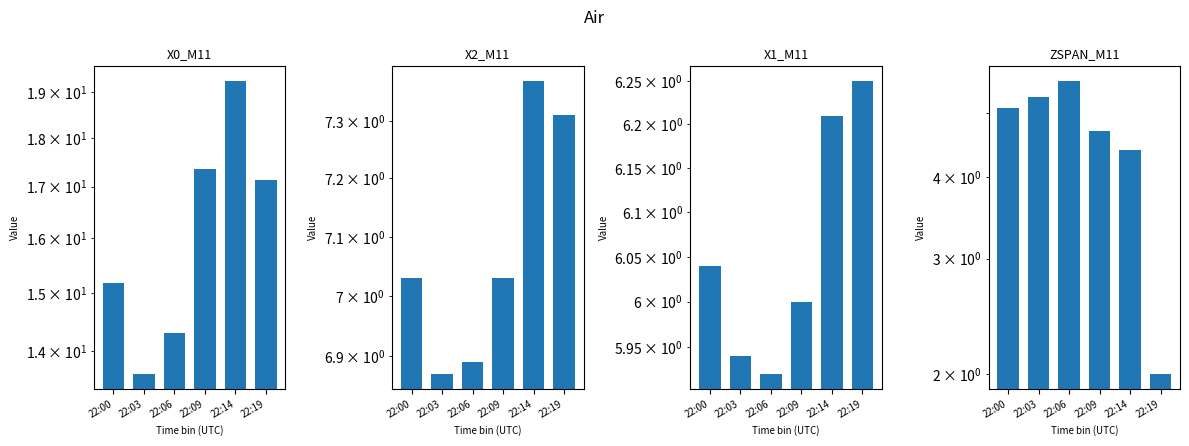

What is the maximum value shown in the chart?

19.2